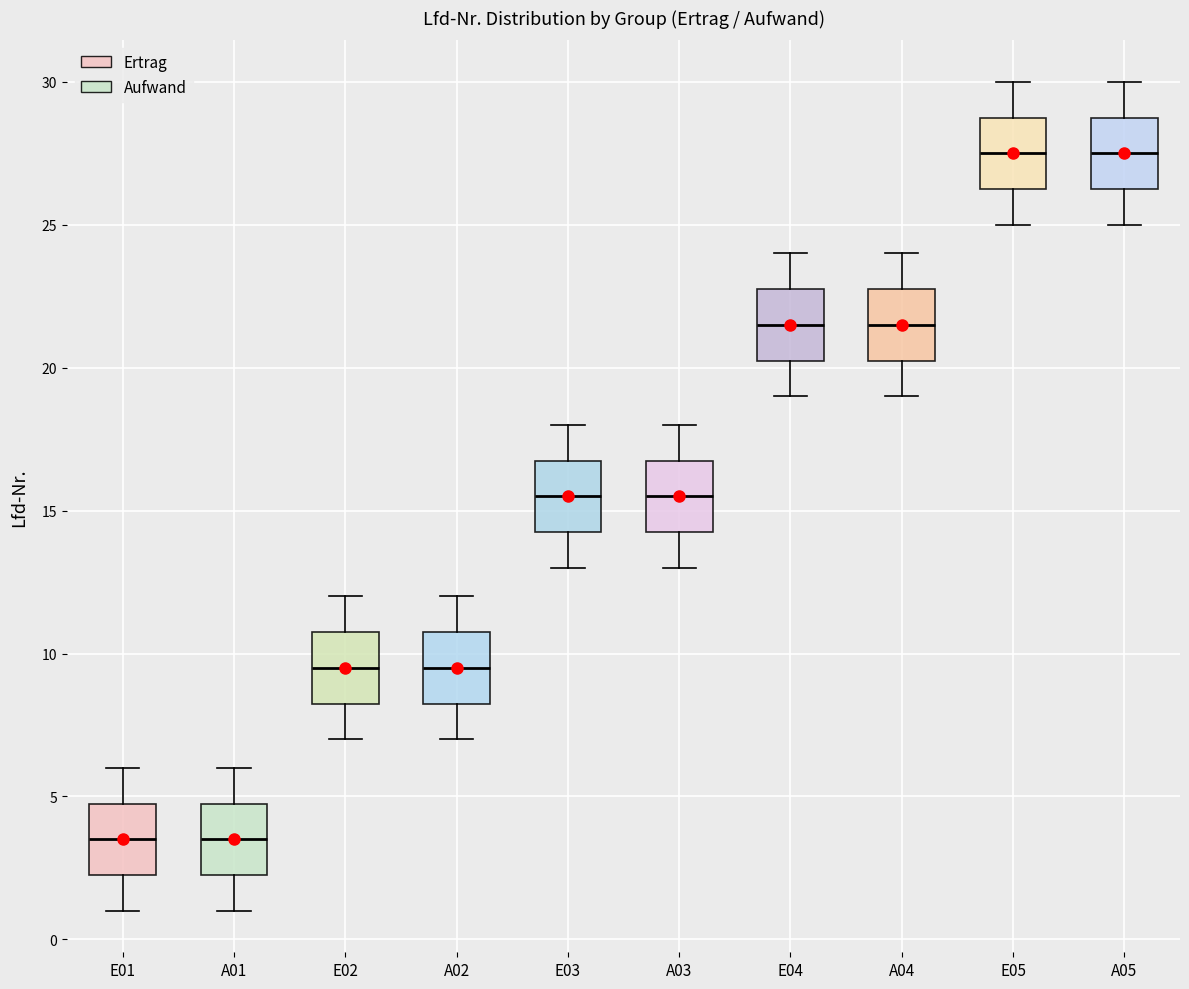

Reading left to right, read every box against the y-axis: the position of its median line, the range the box covers, and the ends of its whiskers. The values are not printed on the chart, so give them approximately, as read against the axis.

E01: median 3.5, box 2.5 to 5.0, whiskers 1.0 to 6.0
A01: median 3.5, box 2.5 to 5.0, whiskers 1.0 to 6.0
E02: median 9.5, box 8.5 to 11.0, whiskers 7.0 to 12.0
A02: median 9.5, box 8.5 to 11.0, whiskers 7.0 to 12.0
E03: median 15.5, box 14.5 to 17.0, whiskers 13.0 to 18.0
A03: median 15.5, box 14.5 to 17.0, whiskers 13.0 to 18.0
E04: median 21.5, box 20.5 to 23.0, whiskers 19.0 to 24.0
A04: median 21.5, box 20.5 to 23.0, whiskers 19.0 to 24.0
E05: median 27.5, box 26.5 to 29.0, whiskers 25.0 to 30.0
A05: median 27.5, box 26.5 to 29.0, whiskers 25.0 to 30.0